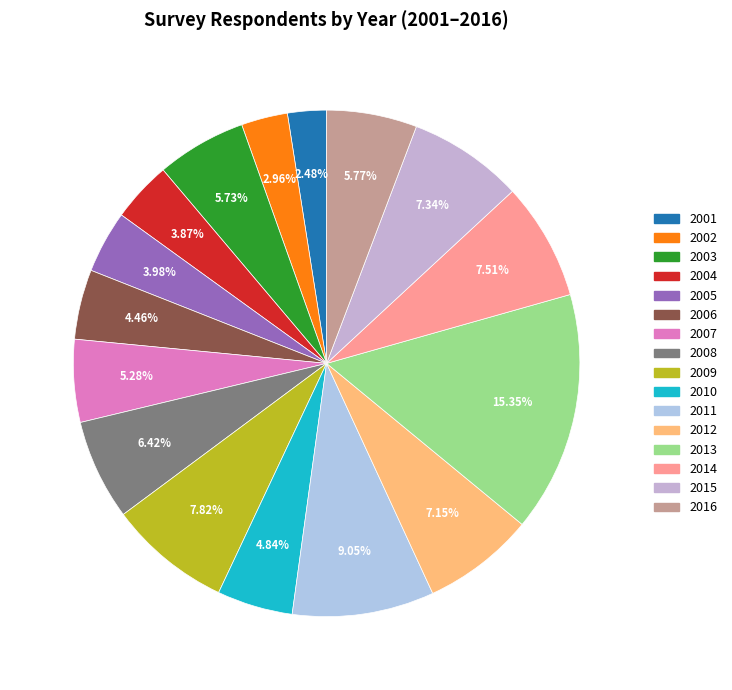

To the nearest percent, what is the difference between the largest and smallest slice percentages?

13%